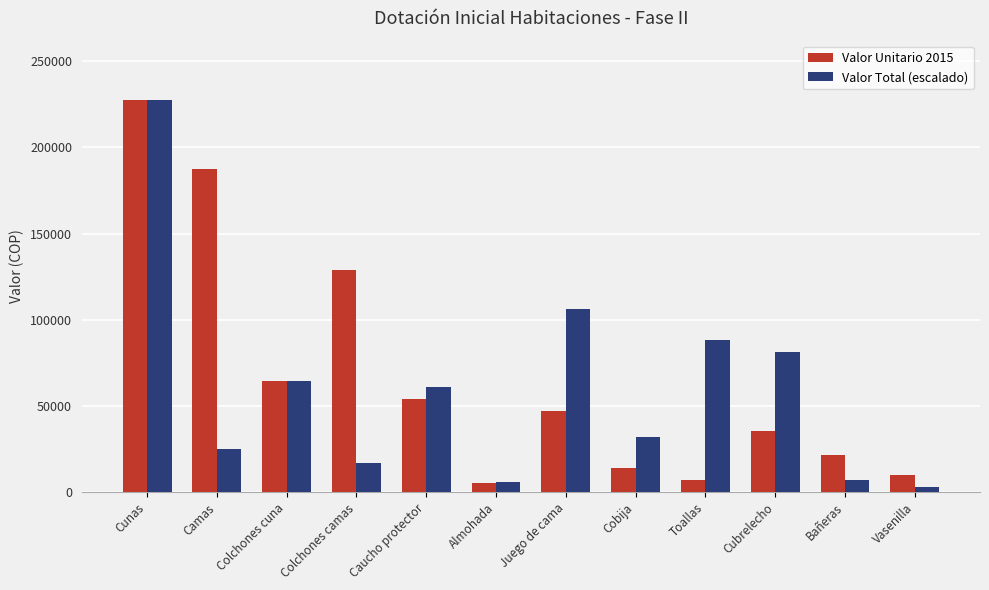

Is the value of Valor Unitario 2015 at Cobija greater than the value of Valor Total (escalado) at Colchones cuna?

No